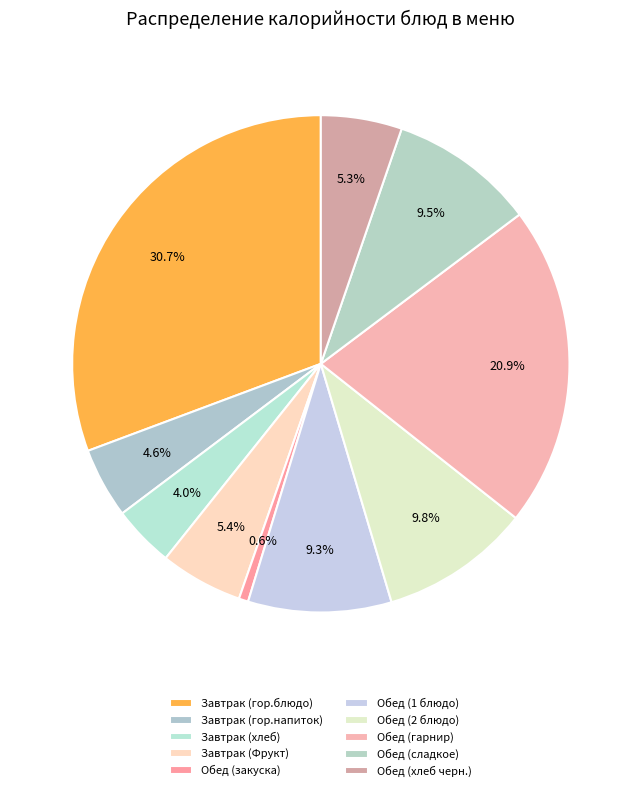

What percentage is the Обед (хлеб черн.) slice, to the nearest percent?

5%